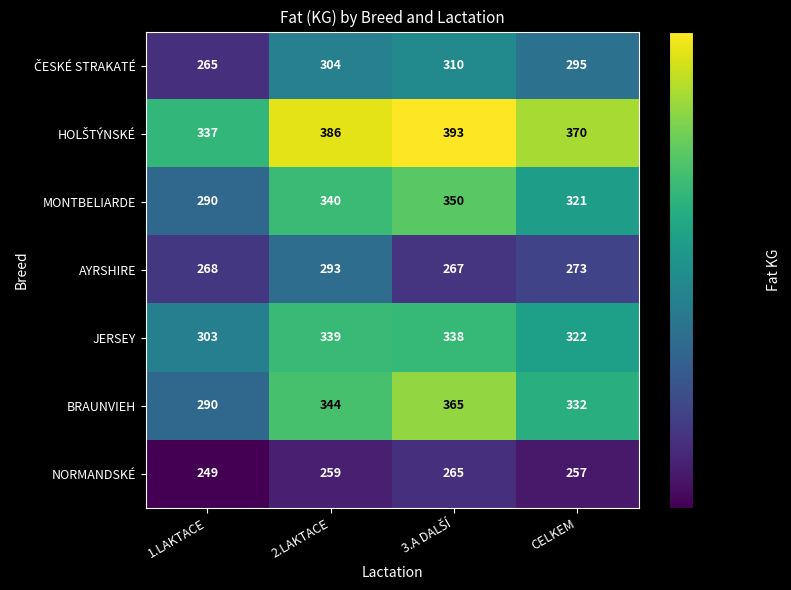

Which category has the lowest value in the MONTBELIARDE series?

1.LAKTACE